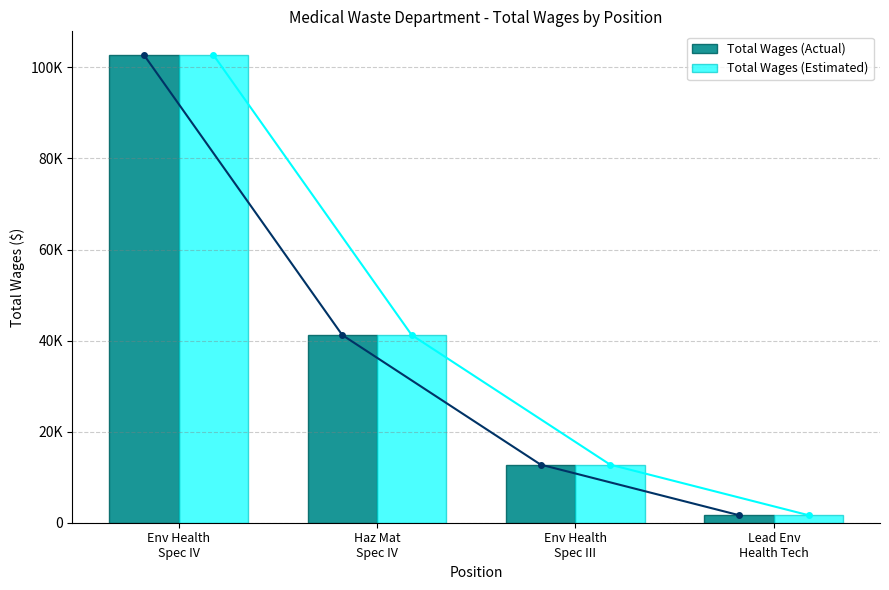

Which category has the lowest value in the Total Wages (Actual) series?

Lead Env
Health Tech